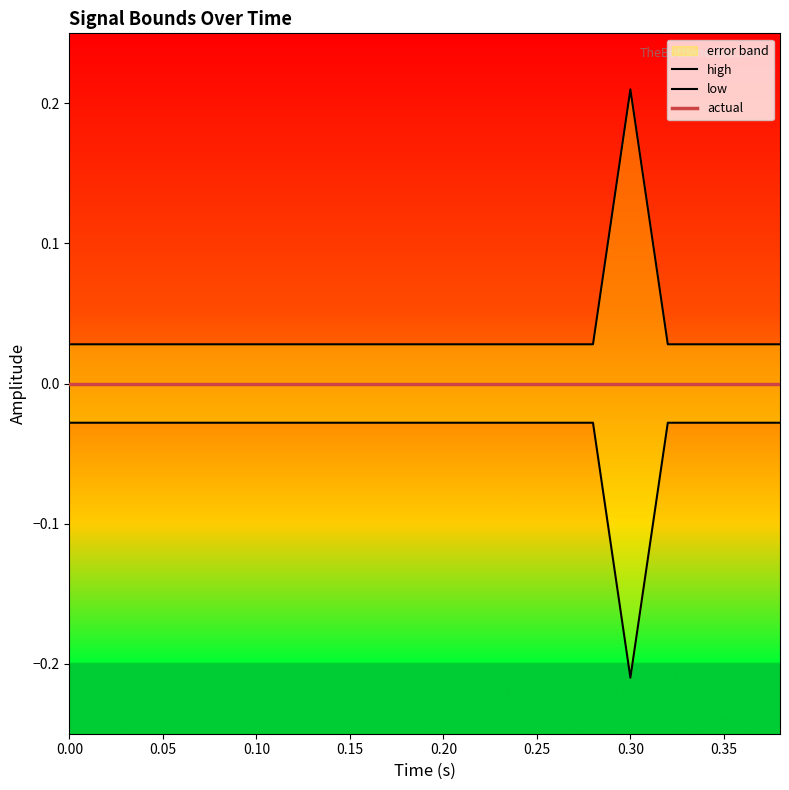

What is the greatest value displayed?

0.2